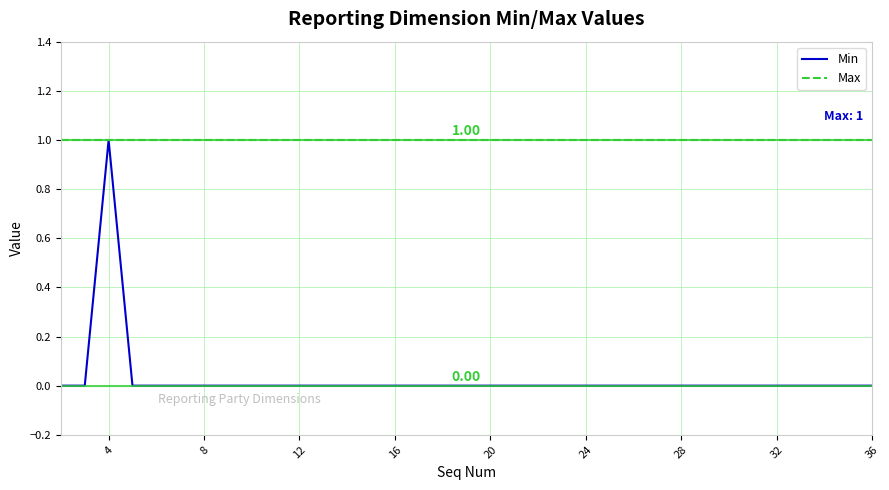

Which series has the largest range (max minus min)?

Min